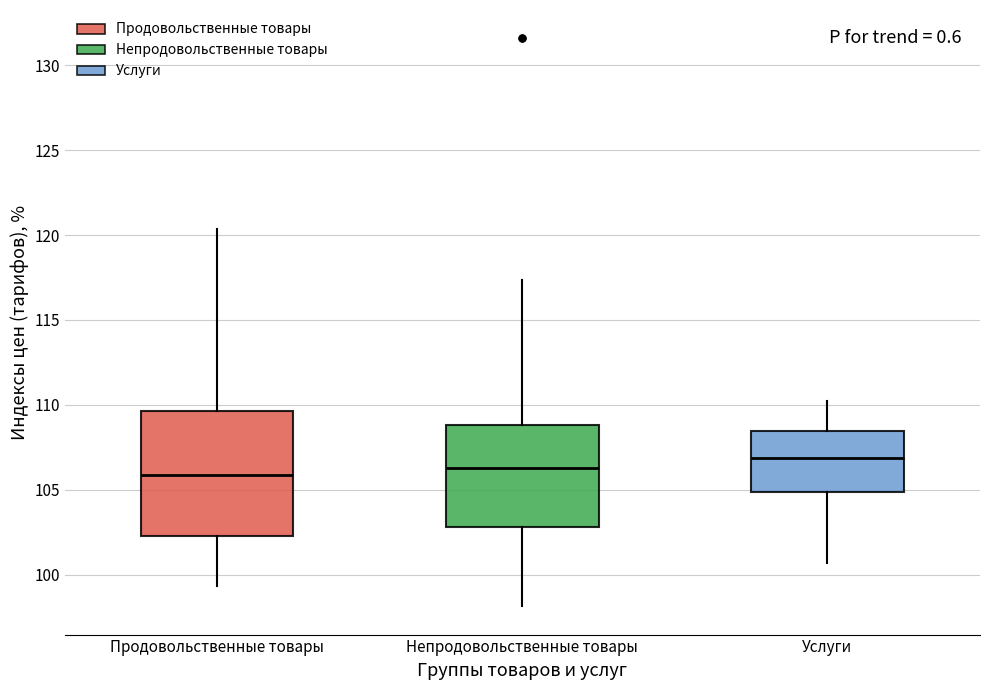

Reading left to right, transcribe this box plot: for each box, give where its median line is, the range the box spans, and where its two whiskers end, as read against the y-axis. The values are not printed on the chart, so give them approximately, as read against the axis.

Продовольственные товары: median 106.0, box 102.5 to 109.5, whiskers 99.5 to 120.5
Непродовольственные товары: median 106.5, box 103.0 to 109.0, whiskers 98.0 to 117.5
Услуги: median 107.0, box 105.0 to 108.5, whiskers 100.5 to 110.5